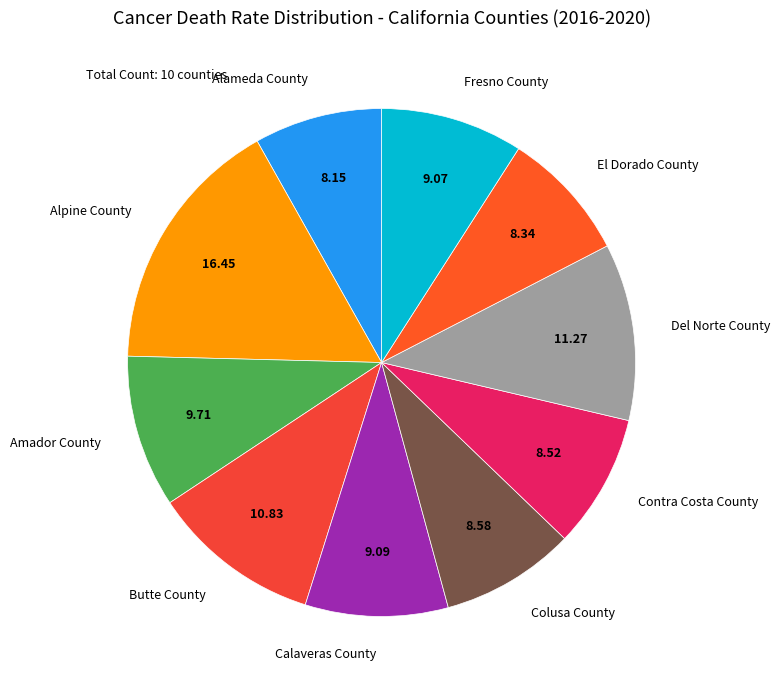

Which category has the biggest portion of the pie?

Alpine County